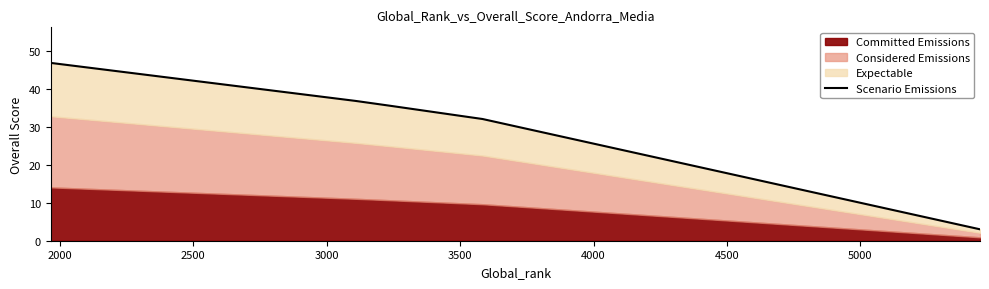

What is the smallest value displayed?

3.0